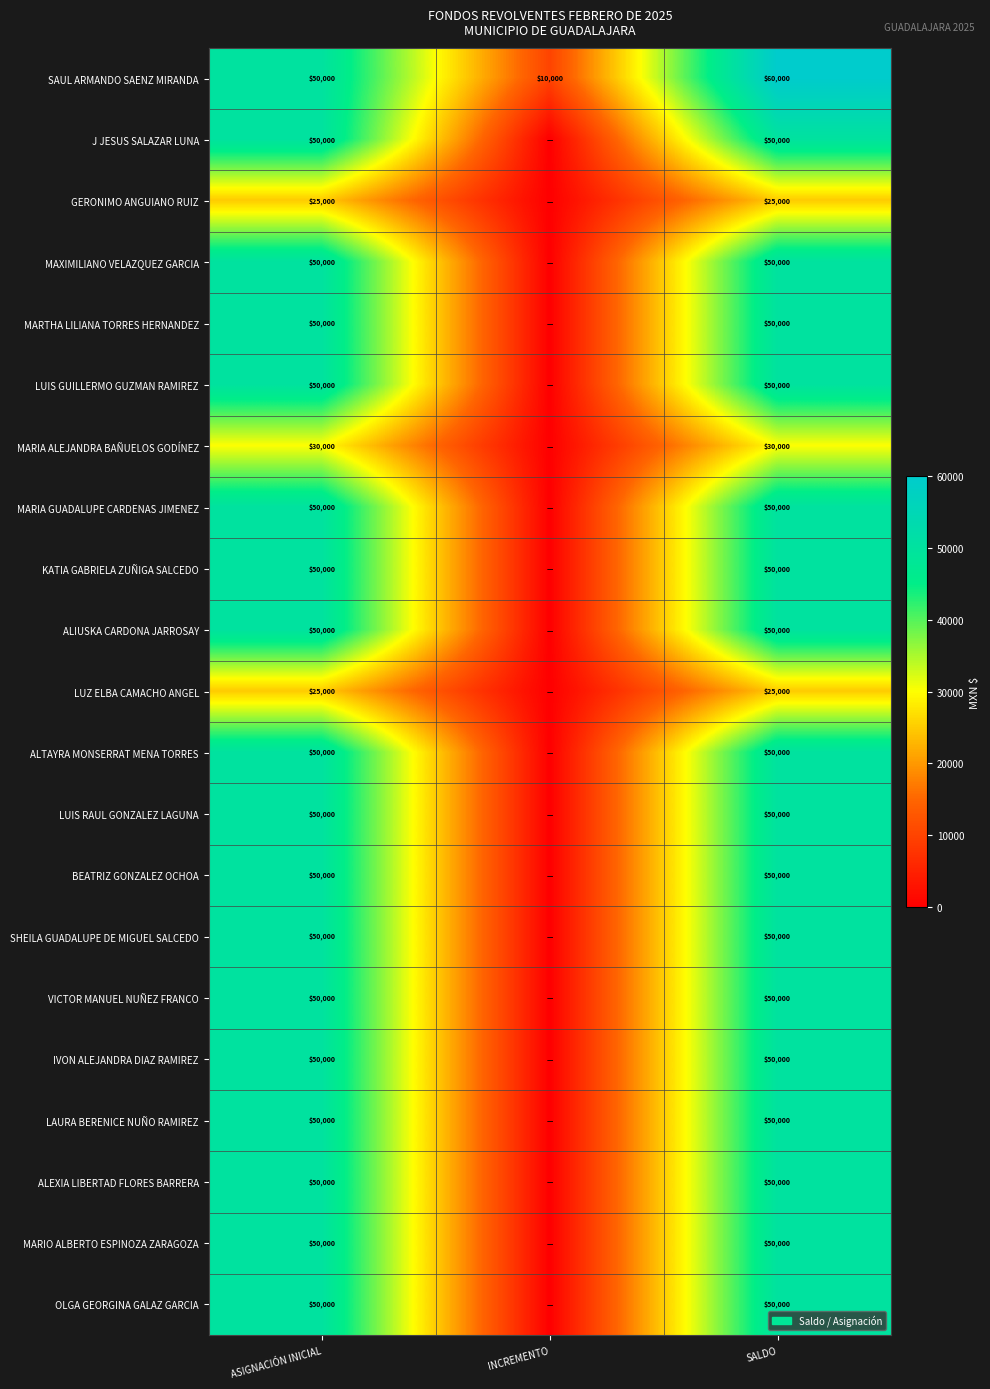

What is the difference between the maximum and second lowest values in the SAUL ARMANDO SAENZ MIRANDA series?

10000